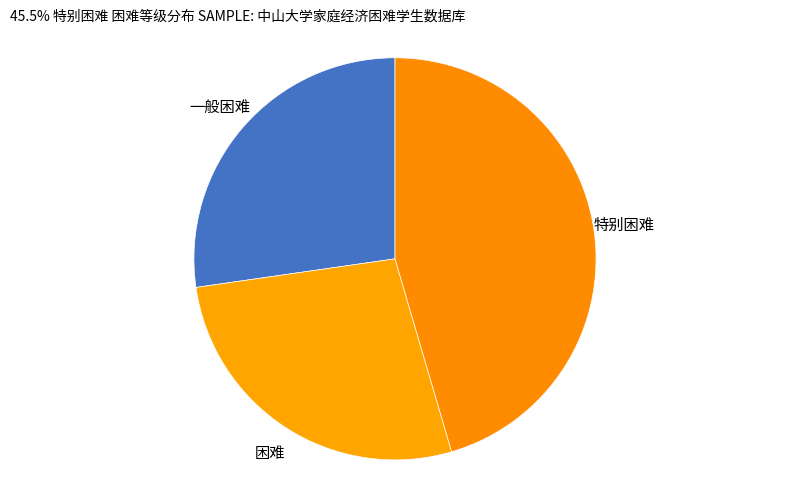

Is it true that 特别困难 is 40% of the pie?

False